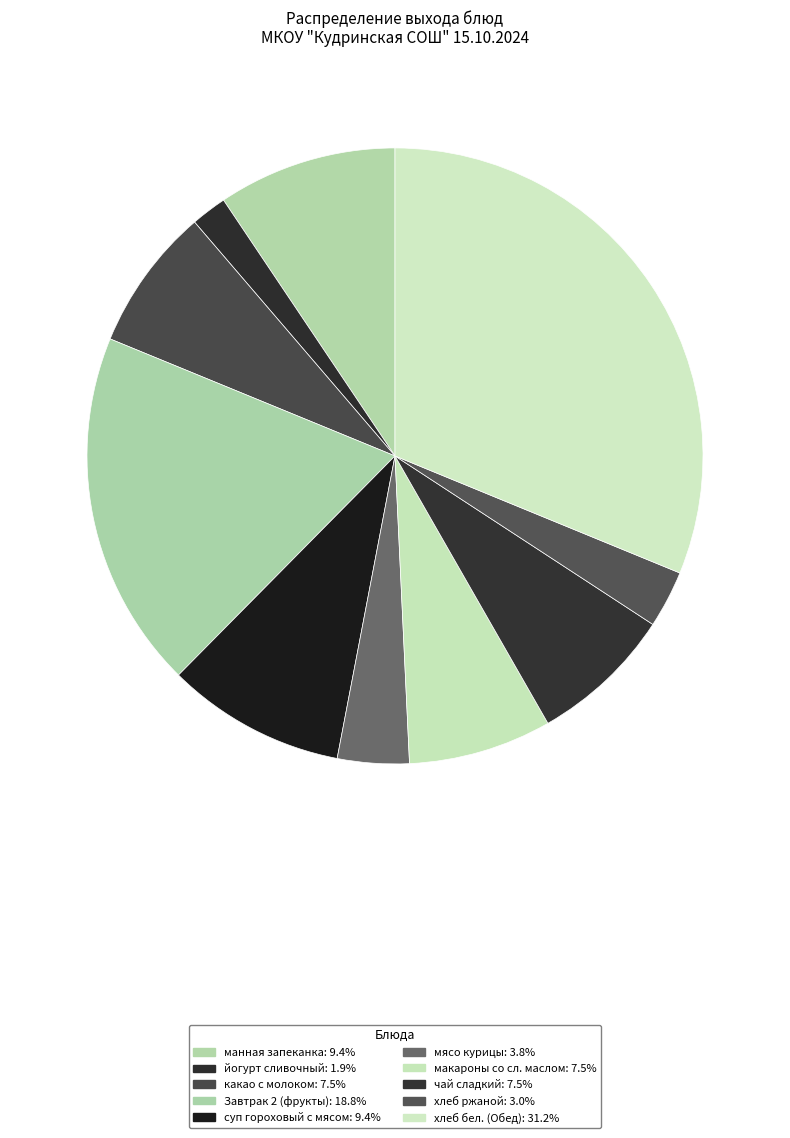

To the nearest percent, what is the difference between the суп гороховый с мясом and макароны со сл. маслом slice percentages?

2%